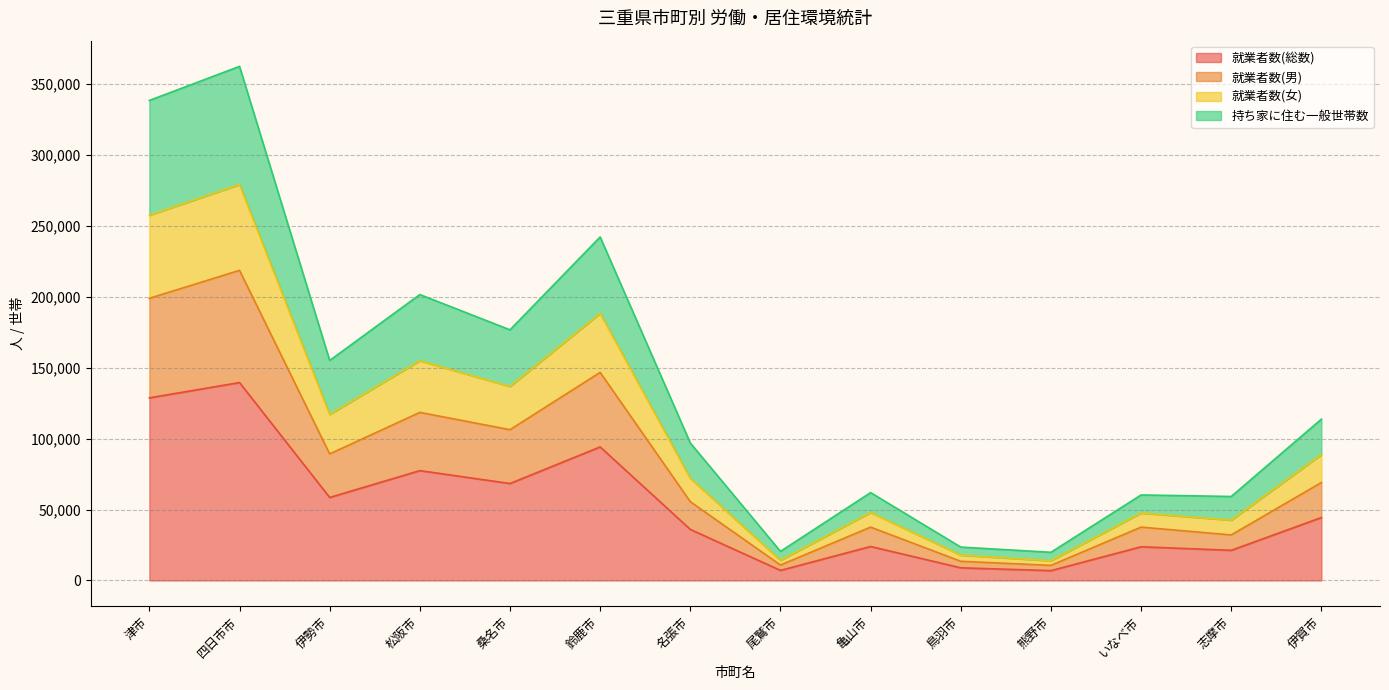

At which category does the chart reach its minimum across all series?

熊野市